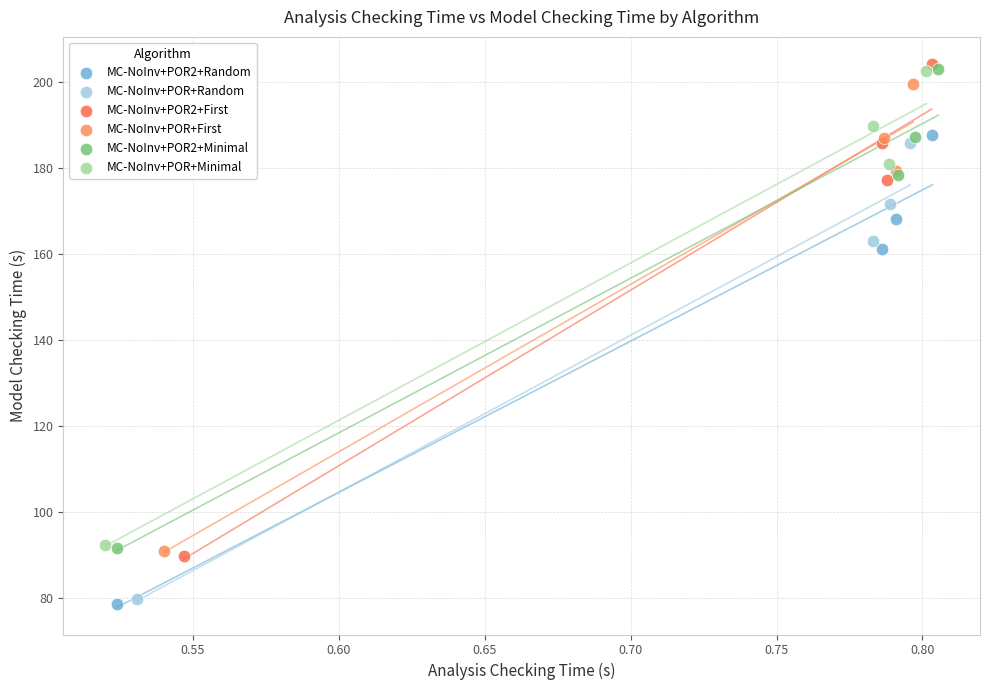

Which series has the largest Y range (max minus min)?

MC-NoInv+POR2+First